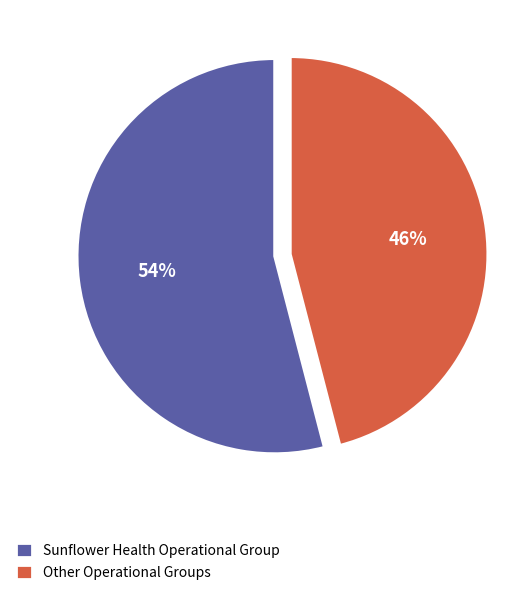

Count the number of slices in the pie.

2